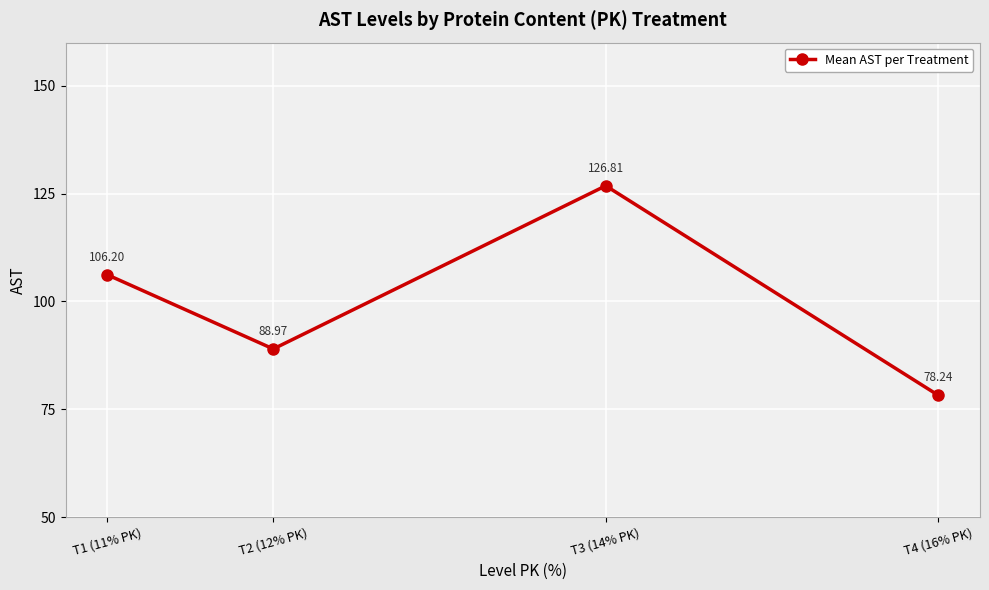

Rank the categories by value from highest to lowest.

T3 (14% PK), T1 (11% PK), T2 (12% PK), T4 (16% PK)